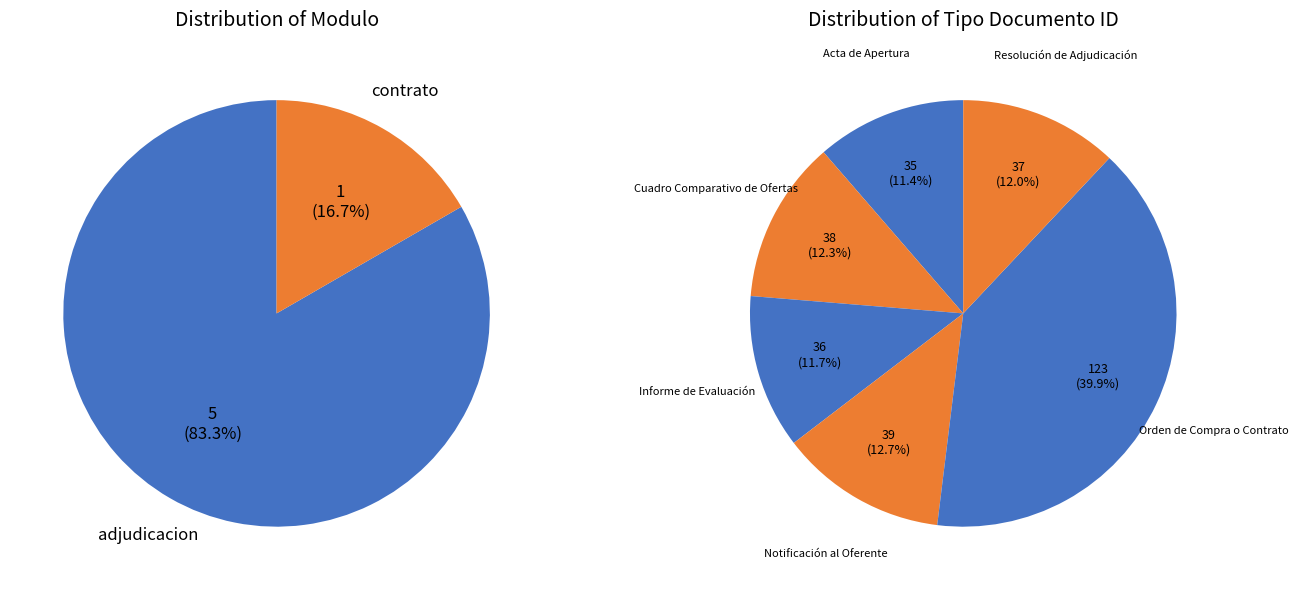

Which category has the smallest portion of the pie?

Acta de Apertura